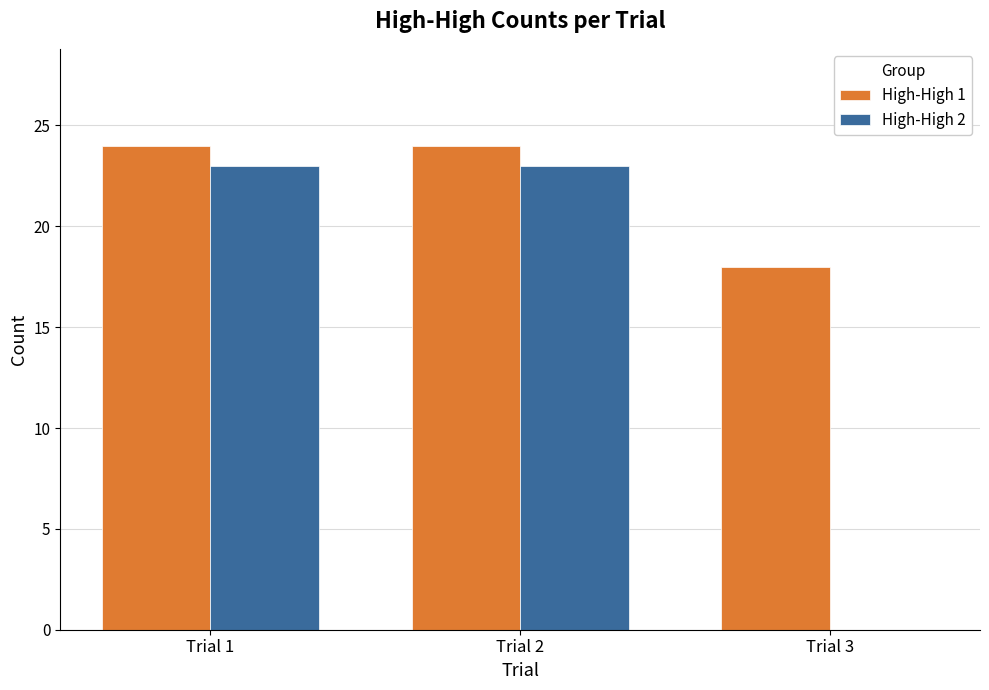

Is it true that High-High 1 equals 24 at Trial 1?

True